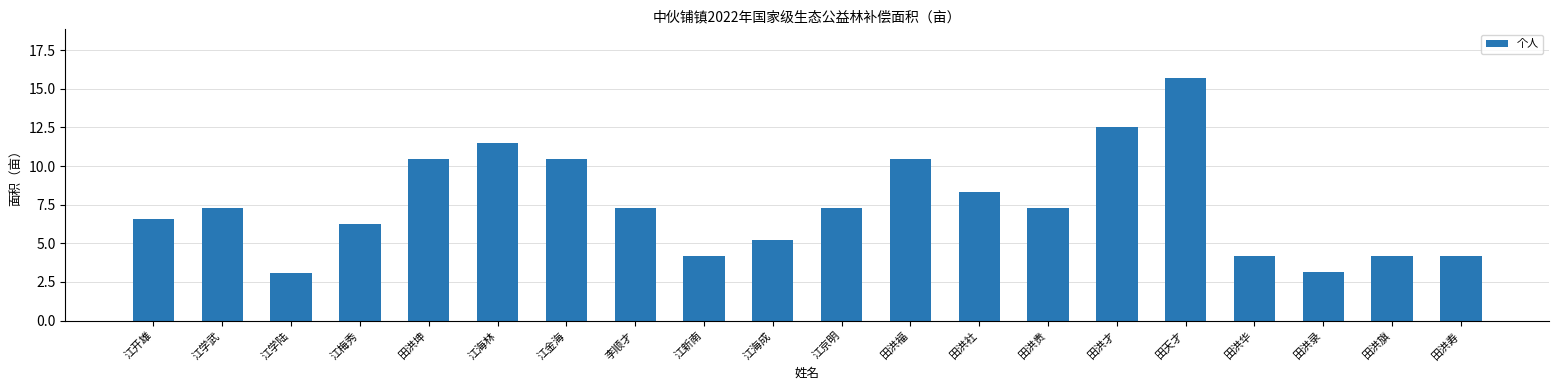

What value does the data have at 田洪贵?

7.3